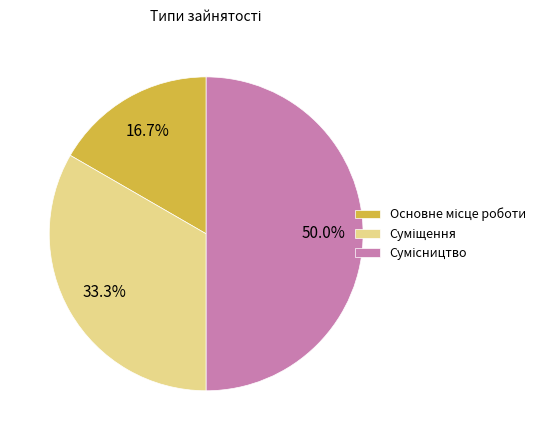

How many slices are in this pie chart?

3